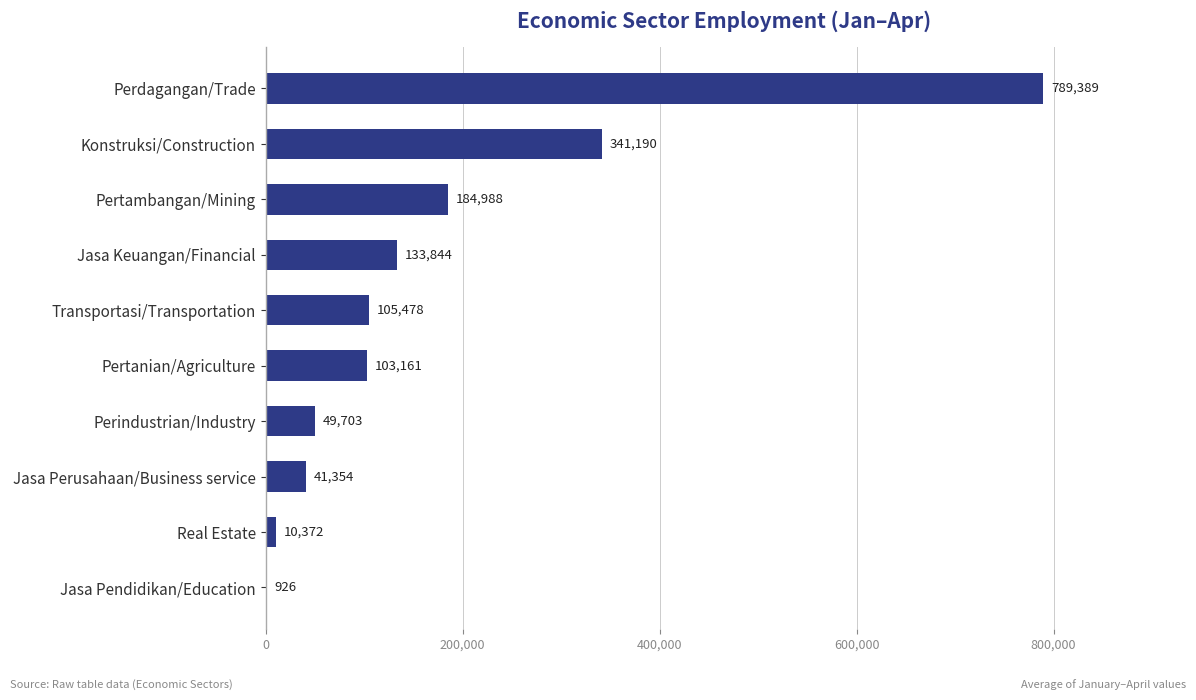

Reading bottom to top, list all the values displayed in this chart.

Jasa Pendidikan/Education=926	Real Estate=10372	Jasa Perusahaan/Business service=41354	Perindustrian/Industry=49703	Pertanian/Agriculture=103161	Transportasi/Transportation=105478	Jasa Keuangan/Financial=133844	Pertambangan/Mining=184988	Konstruksi/Construction=341190	Perdagangan/Trade=789389